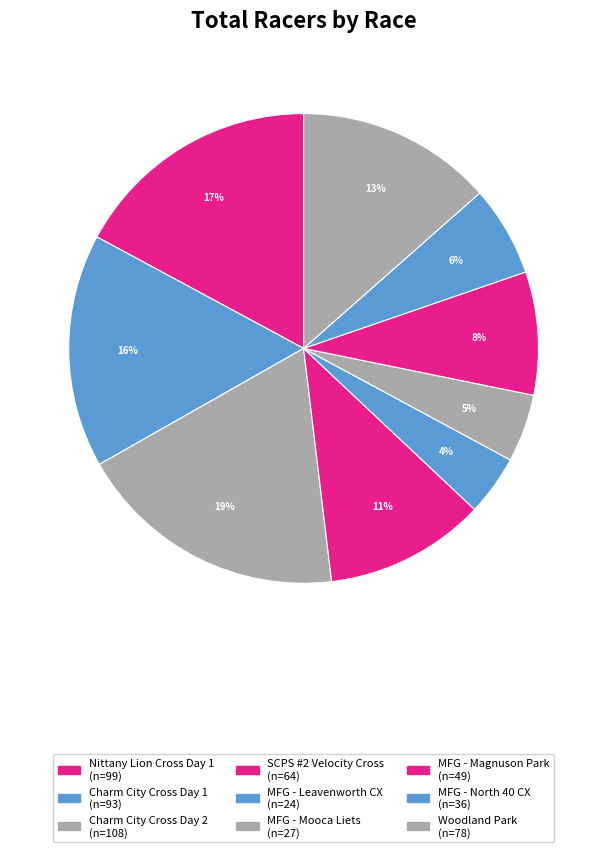

Between MFG - Mooca Liets and Woodland Park, which is larger?

Woodland Park